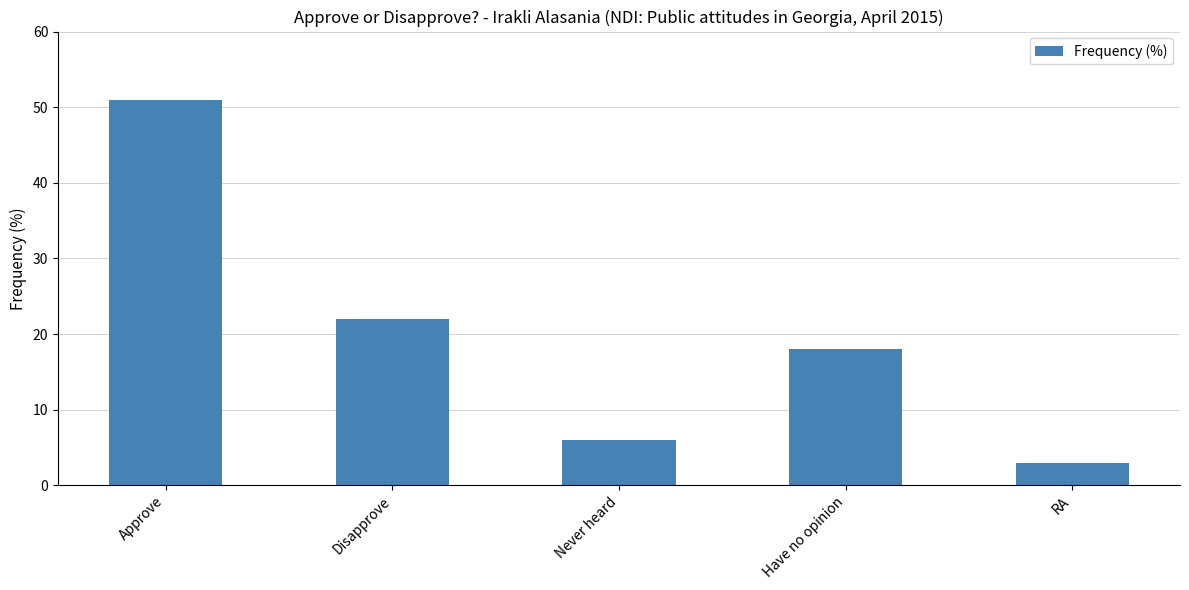

Which has a higher value, RA or Have no opinion?

Have no opinion